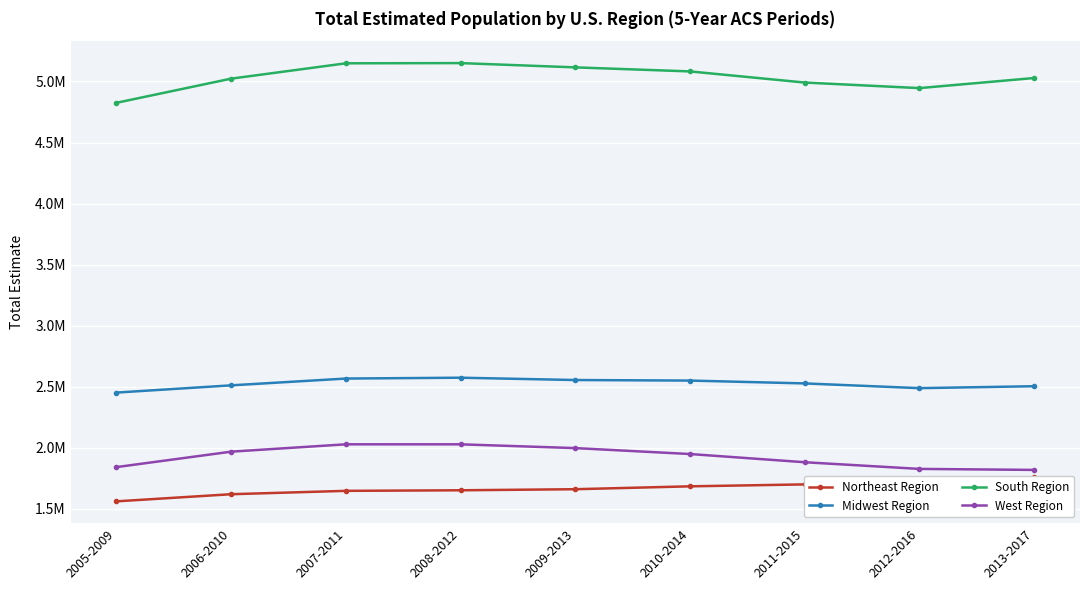

Where does the West Region series first go above 1947551?

2006-2010